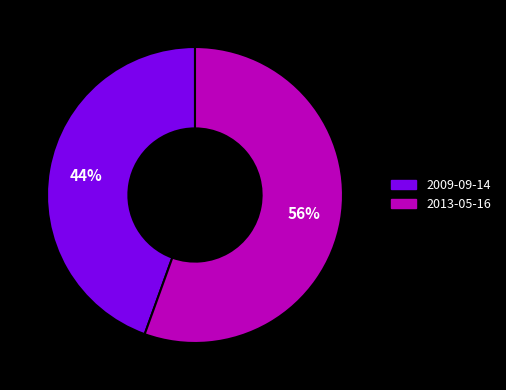

Does 2013-05-16 represent more than half of the total?

Yes